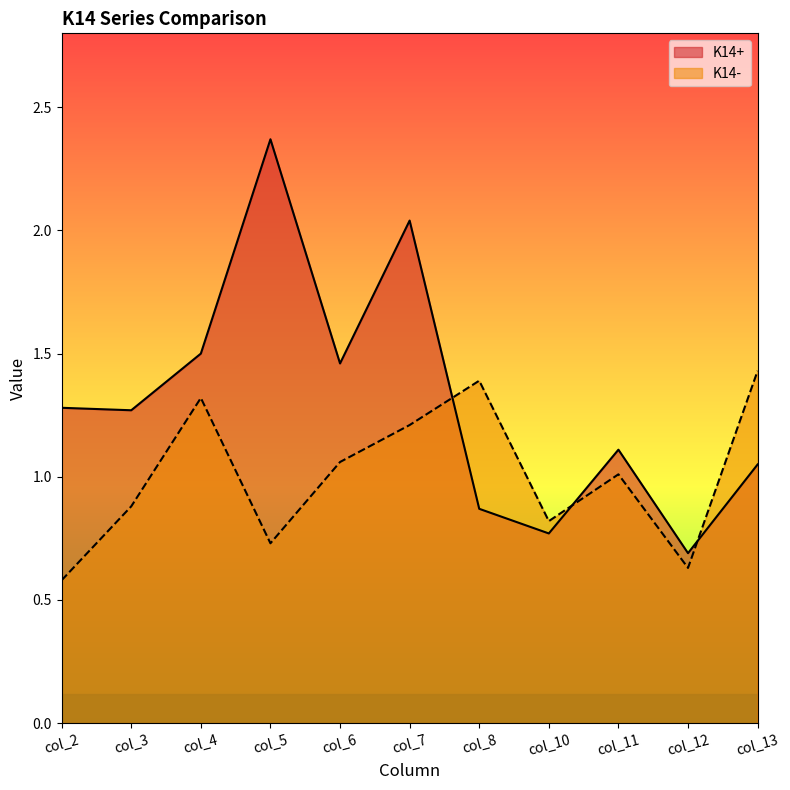

What is the spread (max minus min) of values at col_12?

0.1